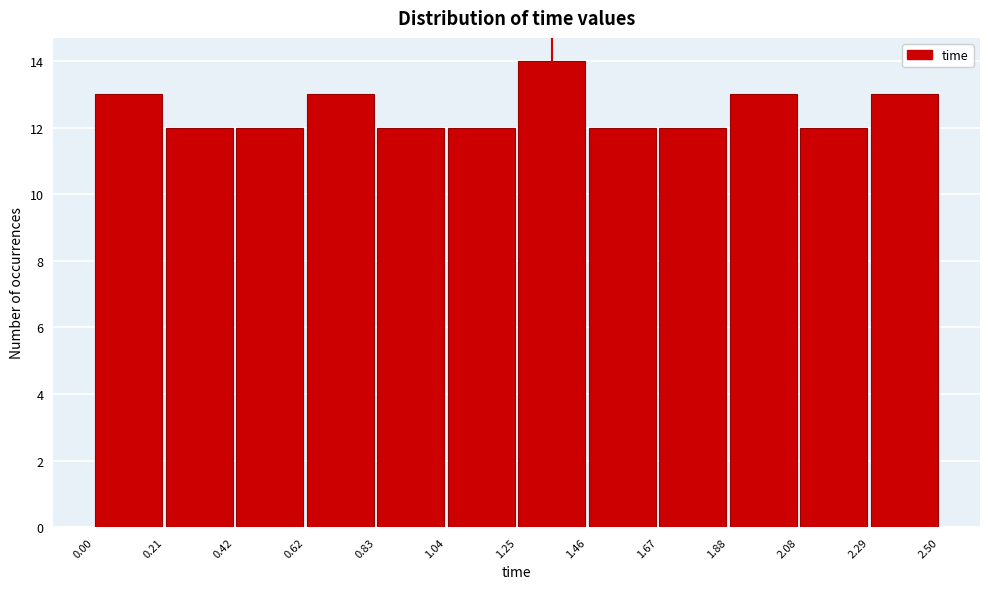

Which range on the x-axis has the tallest bar?

1.25 to 1.46